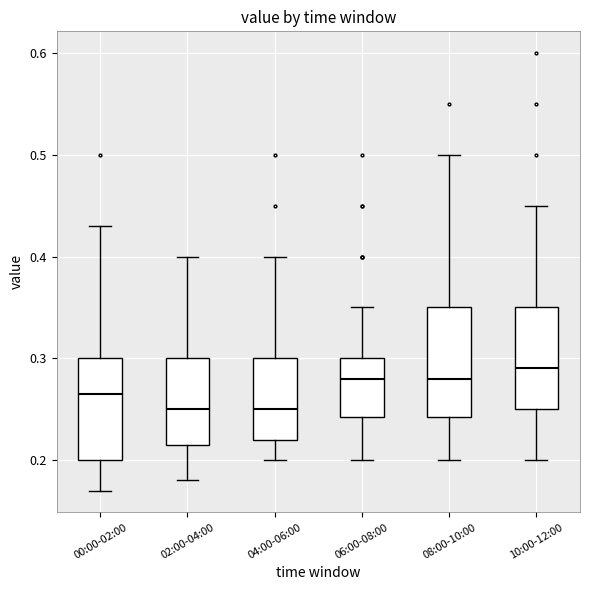

Where does the upper whisker of the box for 02:00-04:00 end on the y-axis? The values are not printed on the chart, so give them approximately, as read against the axis.

0.40